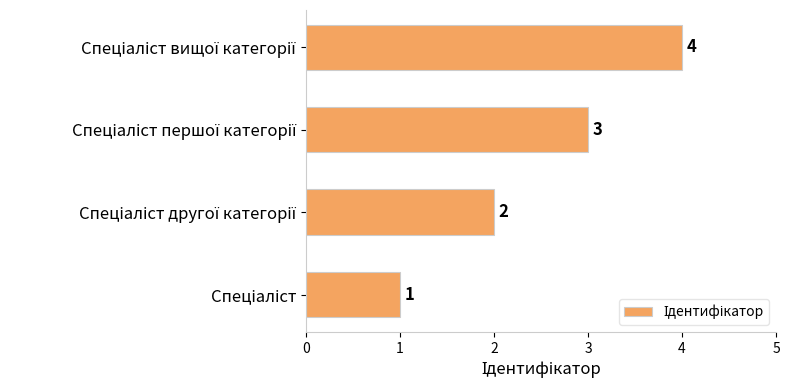

How many values are between 2 and 4?

3